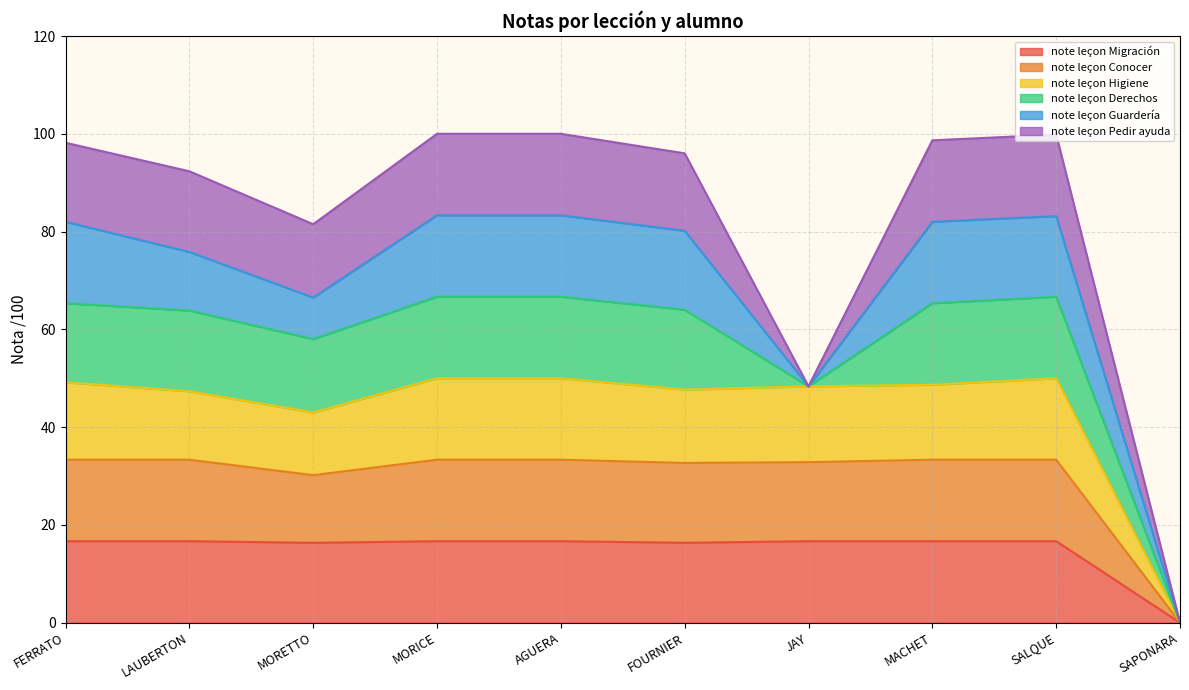

What is the label of the 1st point from the right?

SAPONARA